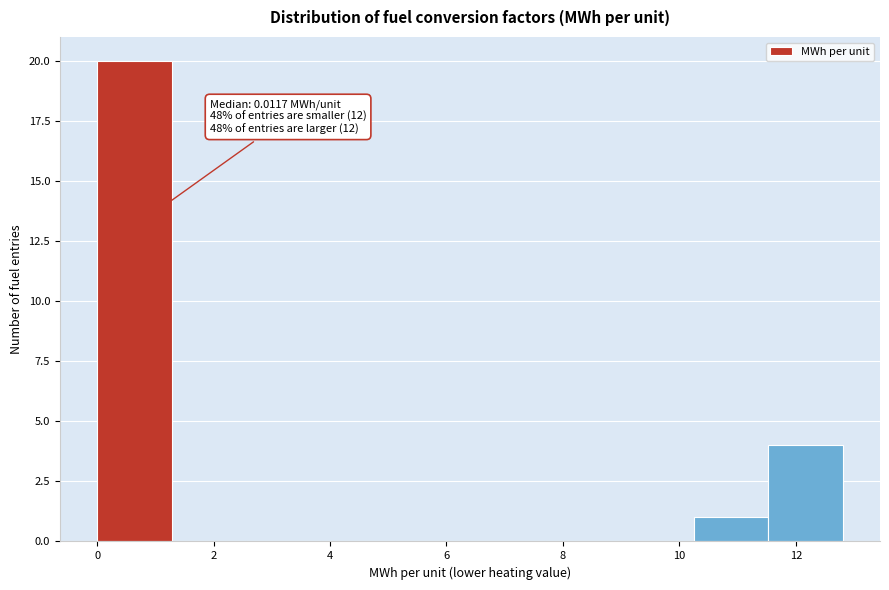

Over which range of the x-axis is the bar tallest?

0.0 to 1.2